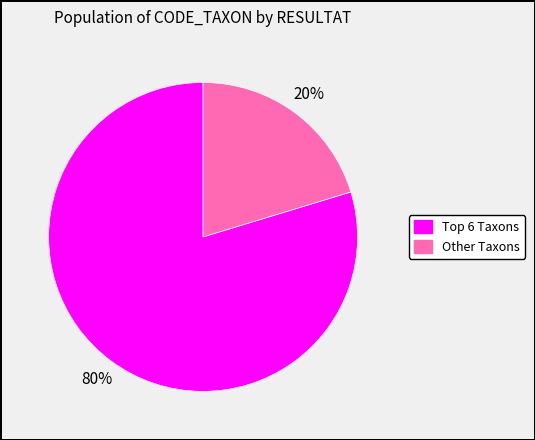

To the nearest percent, what is the average slice percentage?

50%